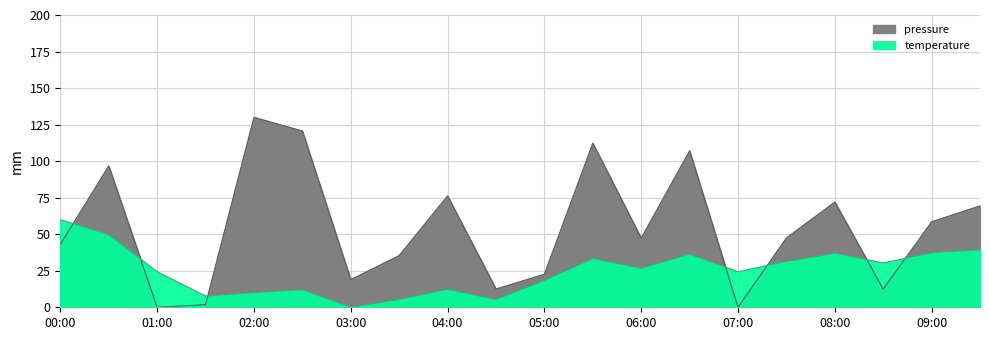

The value of pressure at 05:00 is 4.6. True or false?

False